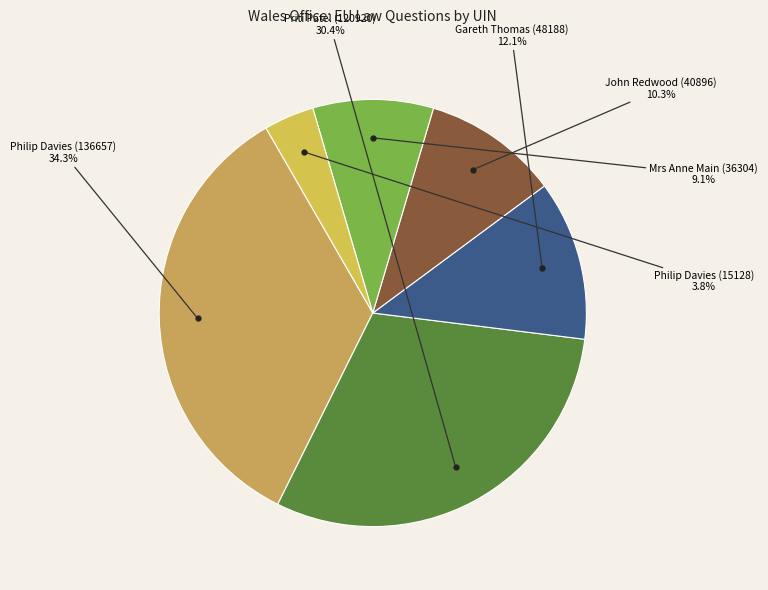

Do Philip Davies (15128) and John Redwood (40896) together represent more than half of the pie?

No